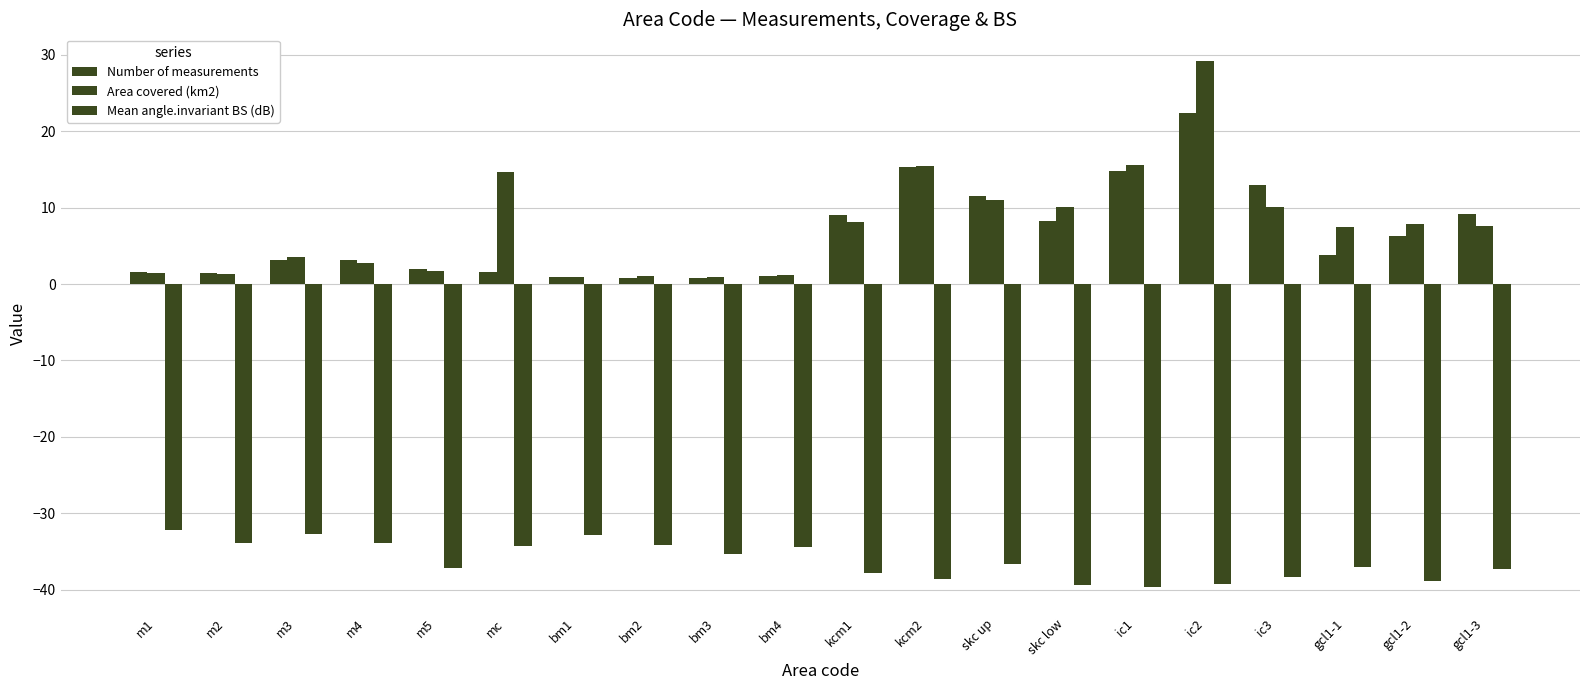

What is the sum of the Area covered (km2) values at gcl1-2 and m4?

10.6